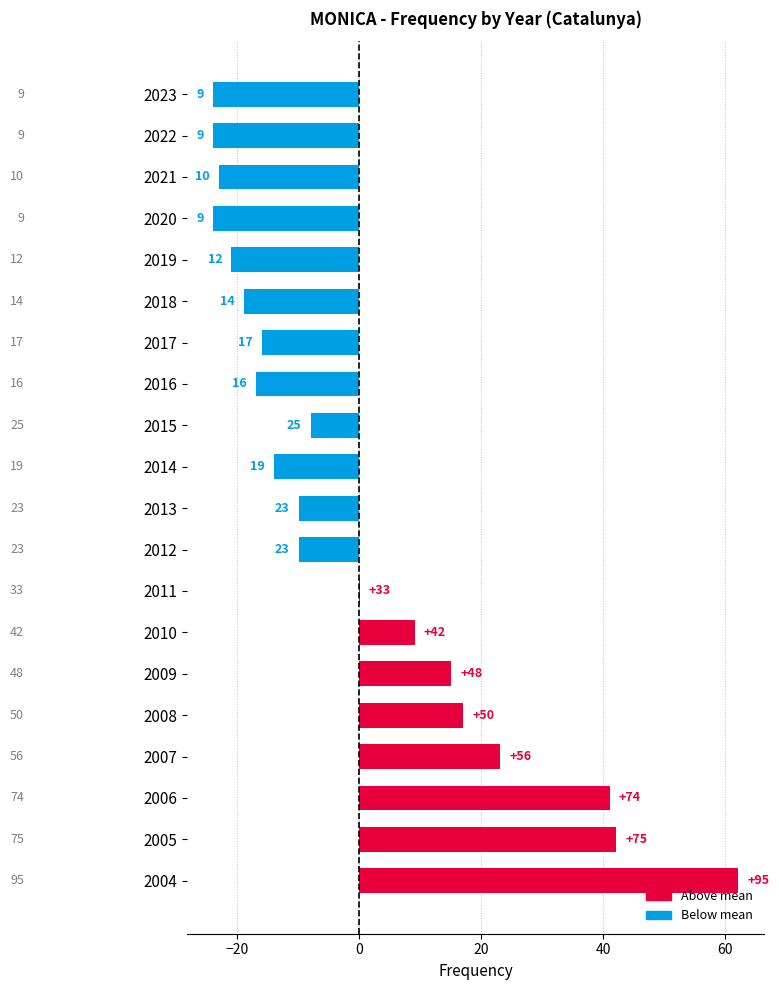

Are the bars horizontal?

Yes